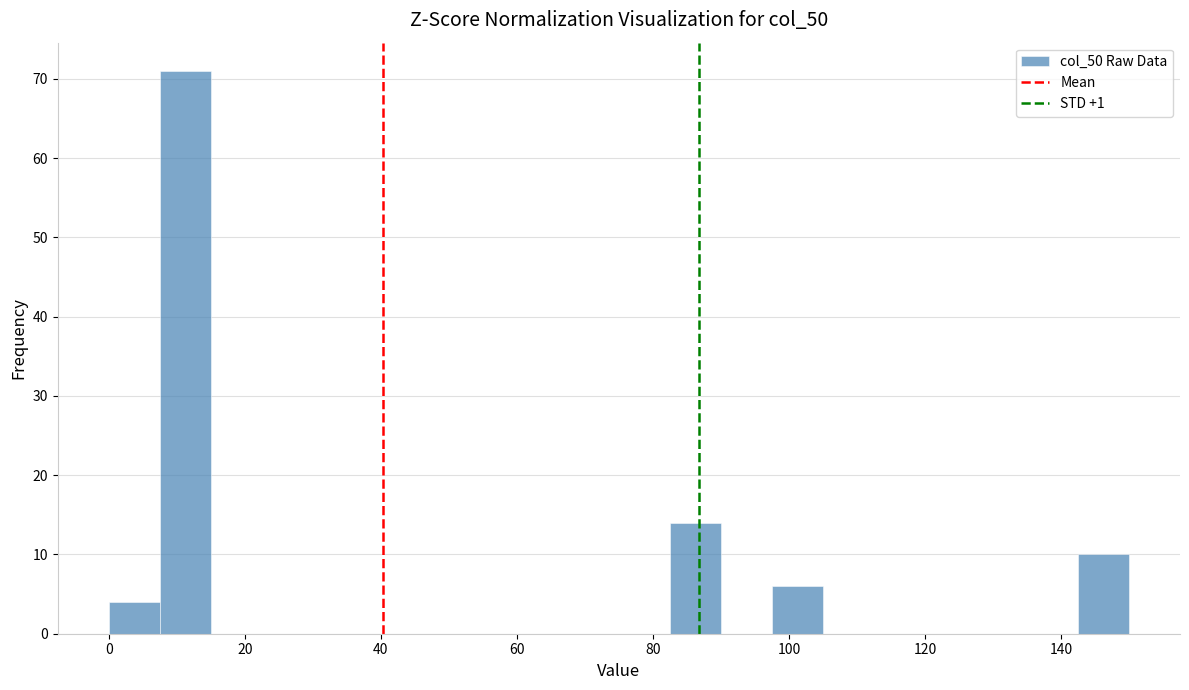

Around what value on the x-axis is the tallest bar? Give the approximate position of its centre, as read against the axis.

12